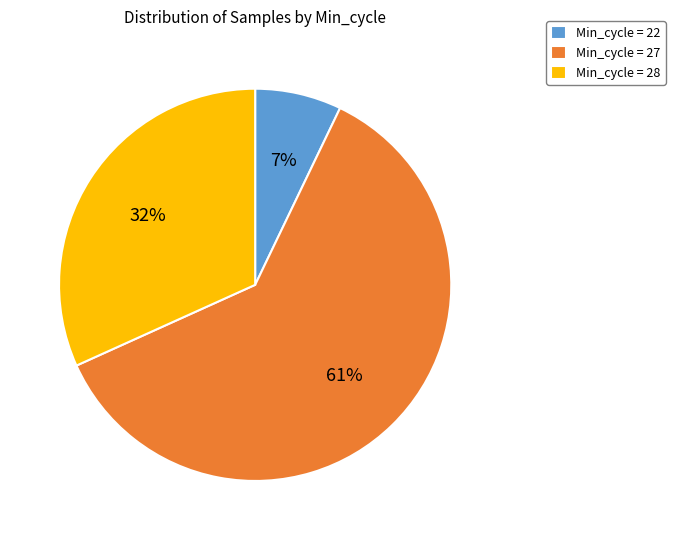

Is there any slice that represents more than half of the pie?

Yes